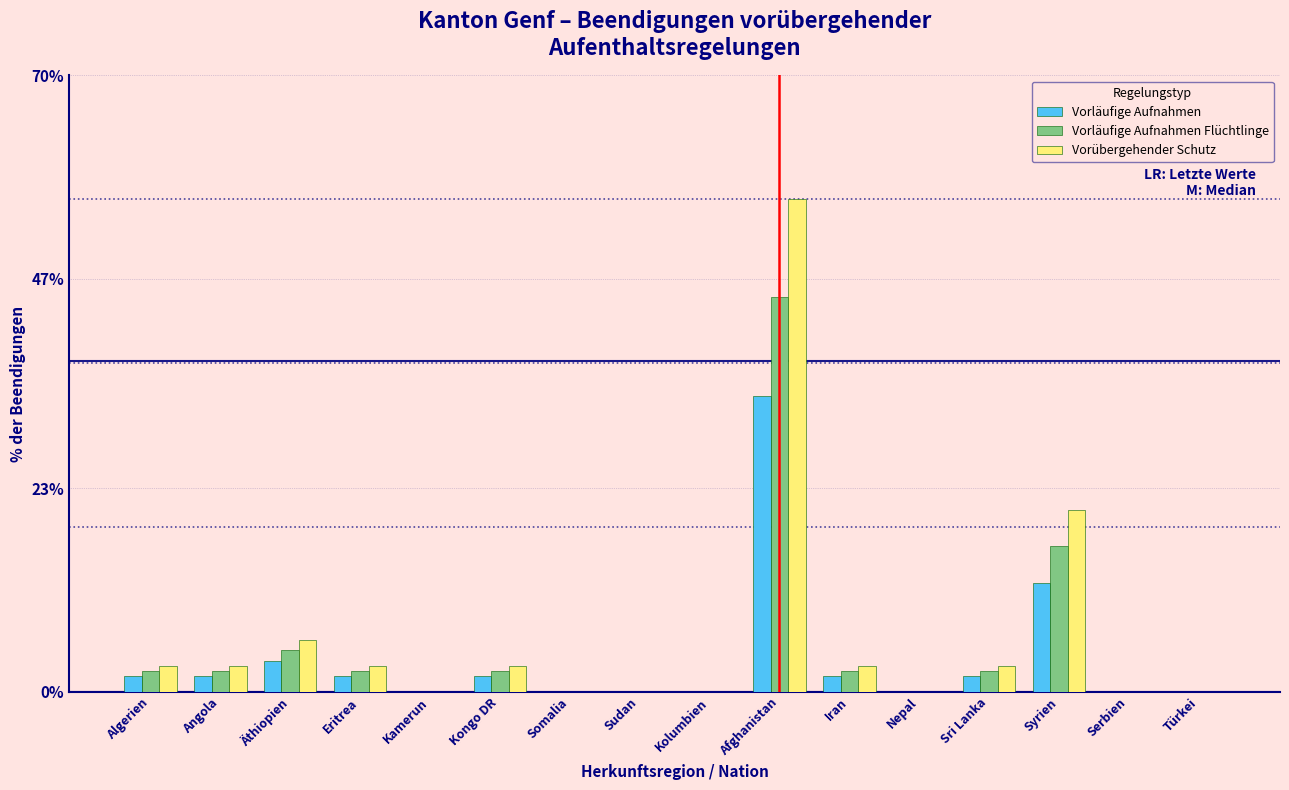

At which category is the sum across all series the highest?

Afghanistan